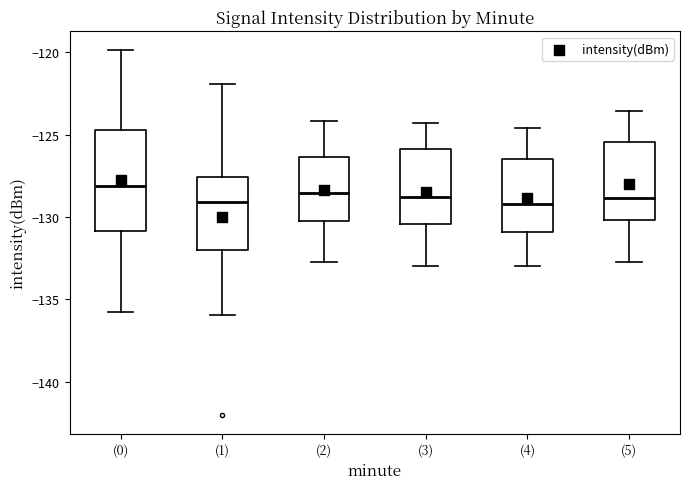

Reading left to right, transcribe this box plot: for each box, give where its median line is, the range the box spans, and where its two whiskers end, as read against the y-axis. The values are not printed on the chart, so give them approximately, as read against the axis.

(0): median -128.0, box -131.0 to -124.5, whiskers -136.0 to -120.0
(1): median -129.0, box -132.0 to -127.5, whiskers -136.0 to -122.0
(2): median -128.5, box -130.0 to -126.5, whiskers -132.5 to -124.0
(3): median -129.0, box -130.5 to -126.0, whiskers -133.0 to -124.5
(4): median -129.0, box -131.0 to -126.5, whiskers -133.0 to -124.5
(5): median -129.0, box -130.0 to -125.5, whiskers -132.5 to -123.5